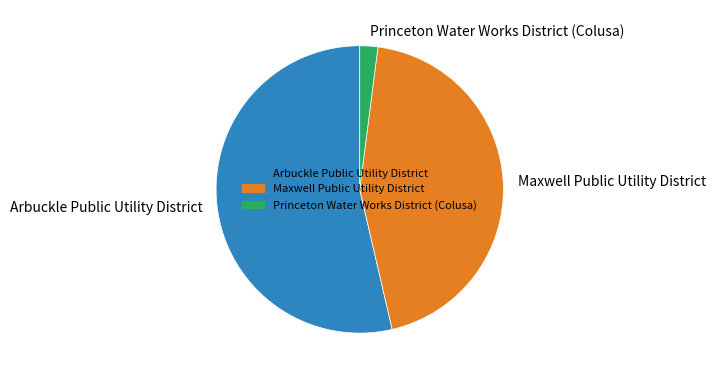

What is the largest slice in the pie chart?

Arbuckle Public Utility District